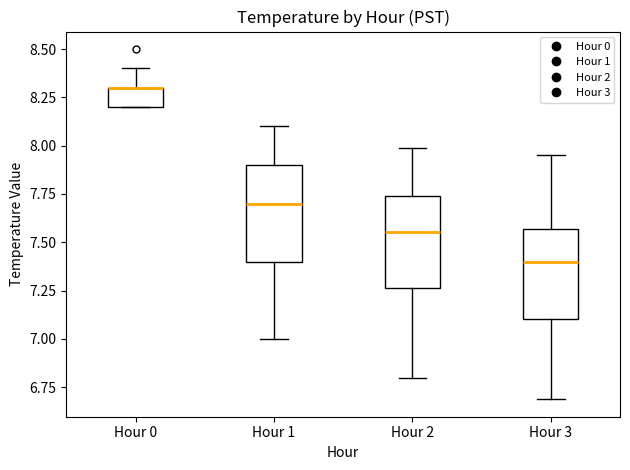

Reading left to right, read every box against the y-axis: the position of its median line, the range the box covers, and the ends of its whiskers. The values are not printed on the chart, so give them approximately, as read against the axis.

Hour 0: median 8.30 (drawn on the box's upper edge), box 8.20 to 8.30, whiskers 8.20 to 8.40
Hour 1: median 7.70, box 7.40 to 7.90, whiskers 7.00 to 8.10
Hour 2: median 7.55, box 7.25 to 7.75, whiskers 6.80 to 8.00
Hour 3: median 7.40, box 7.10 to 7.55, whiskers 6.70 to 7.95